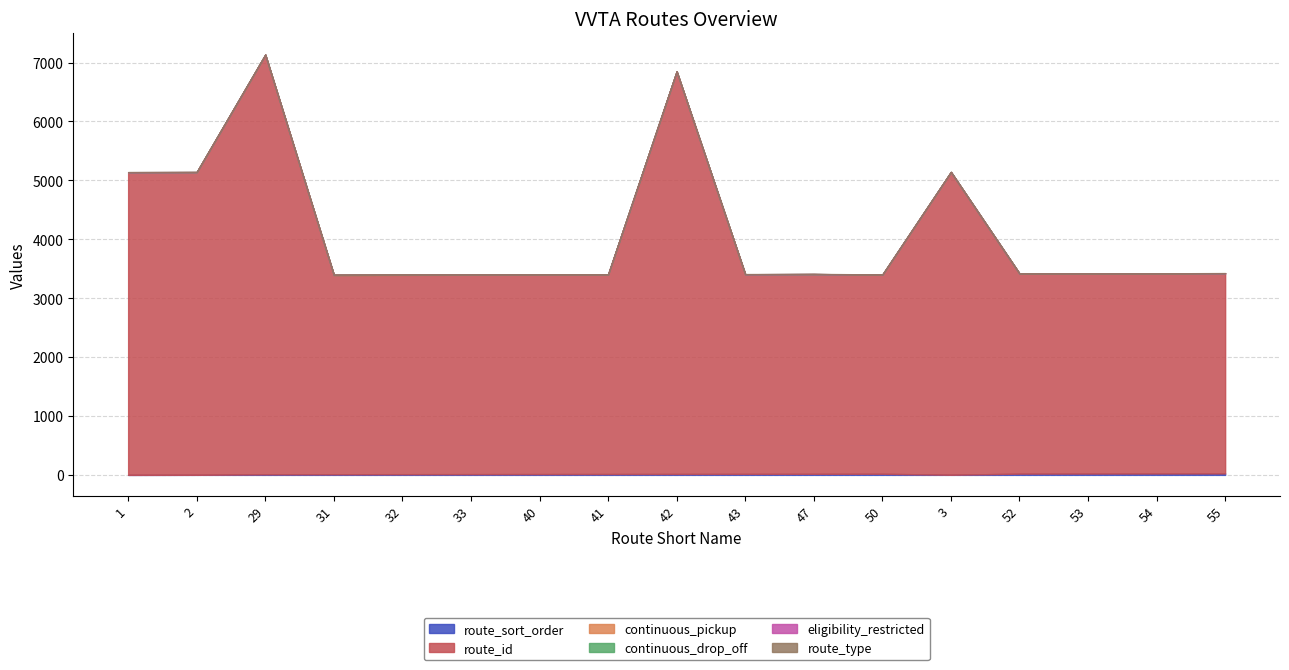

True or false: continuous_pickup and route_type intersect in this chart.

False